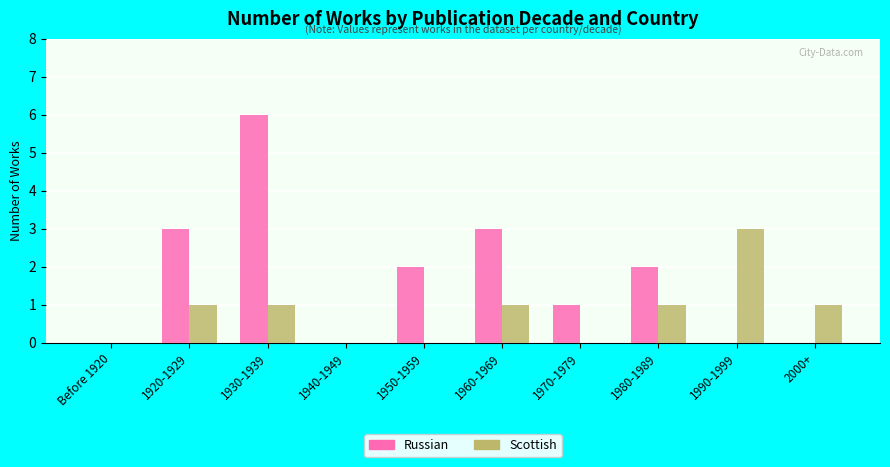

Between Before 1920 and 1980-1989, which series saw the biggest shift?

Russian